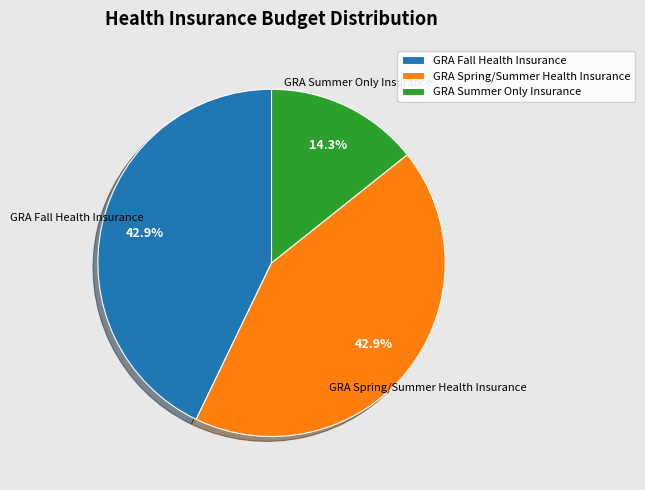

Count the number of slices in the pie.

3